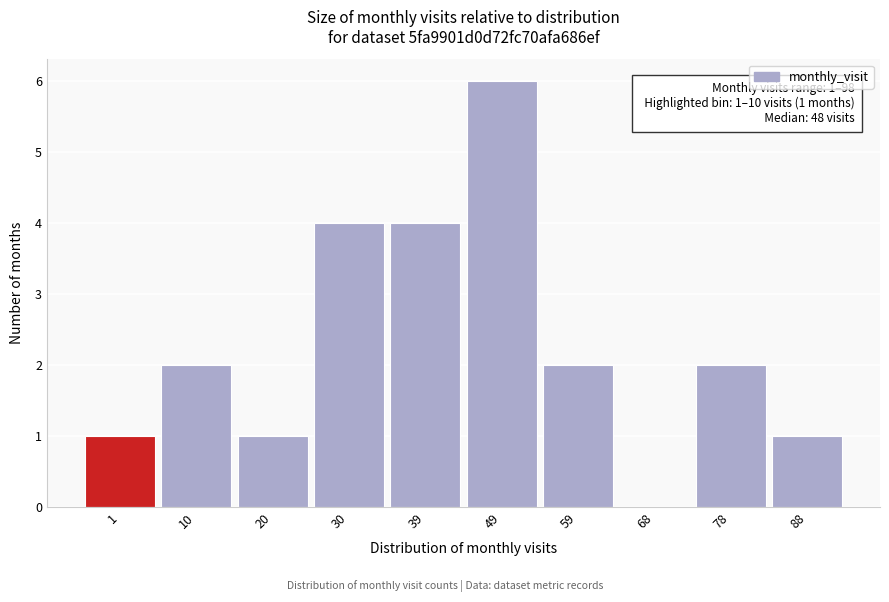

Reading right to left, extract all data points from this chart.

88=1	78=2	68=0	59=2	49=6	39=4	30=4	20=1	10=2	1=1